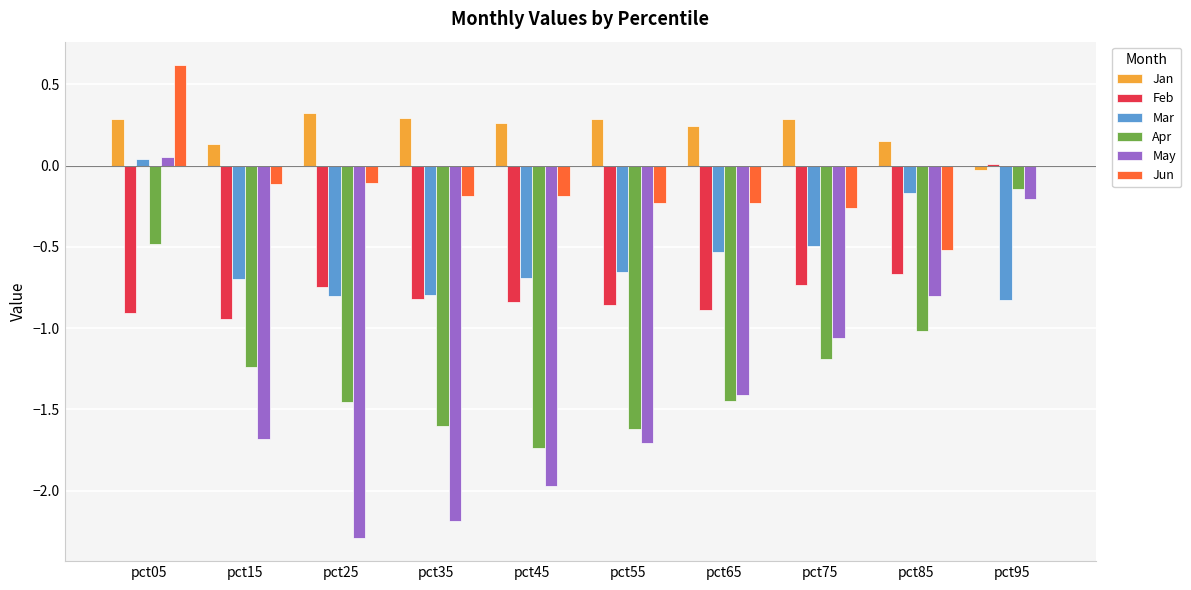

True or false: Apr has a value of -0.1 at pct95.

True